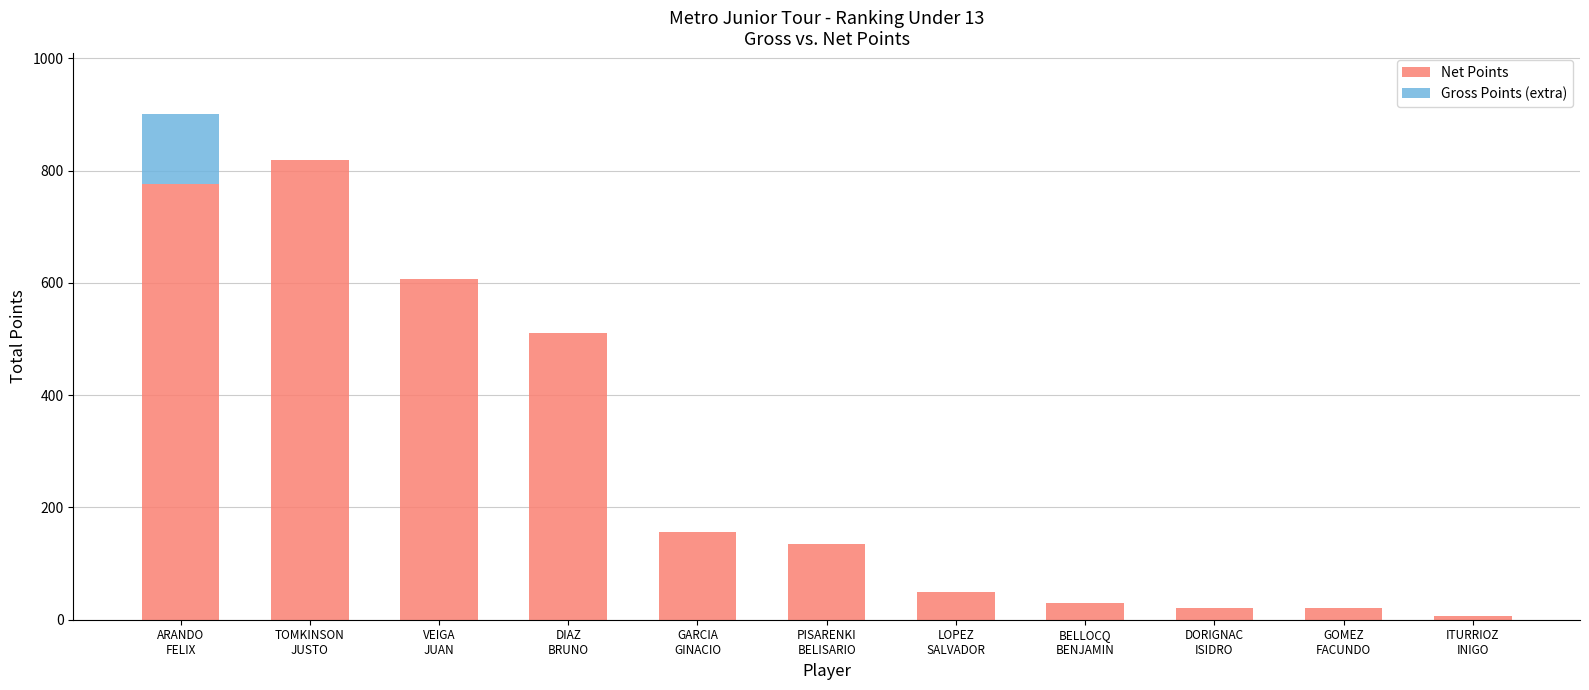

What is the highest value of the Net Points series?

819.0